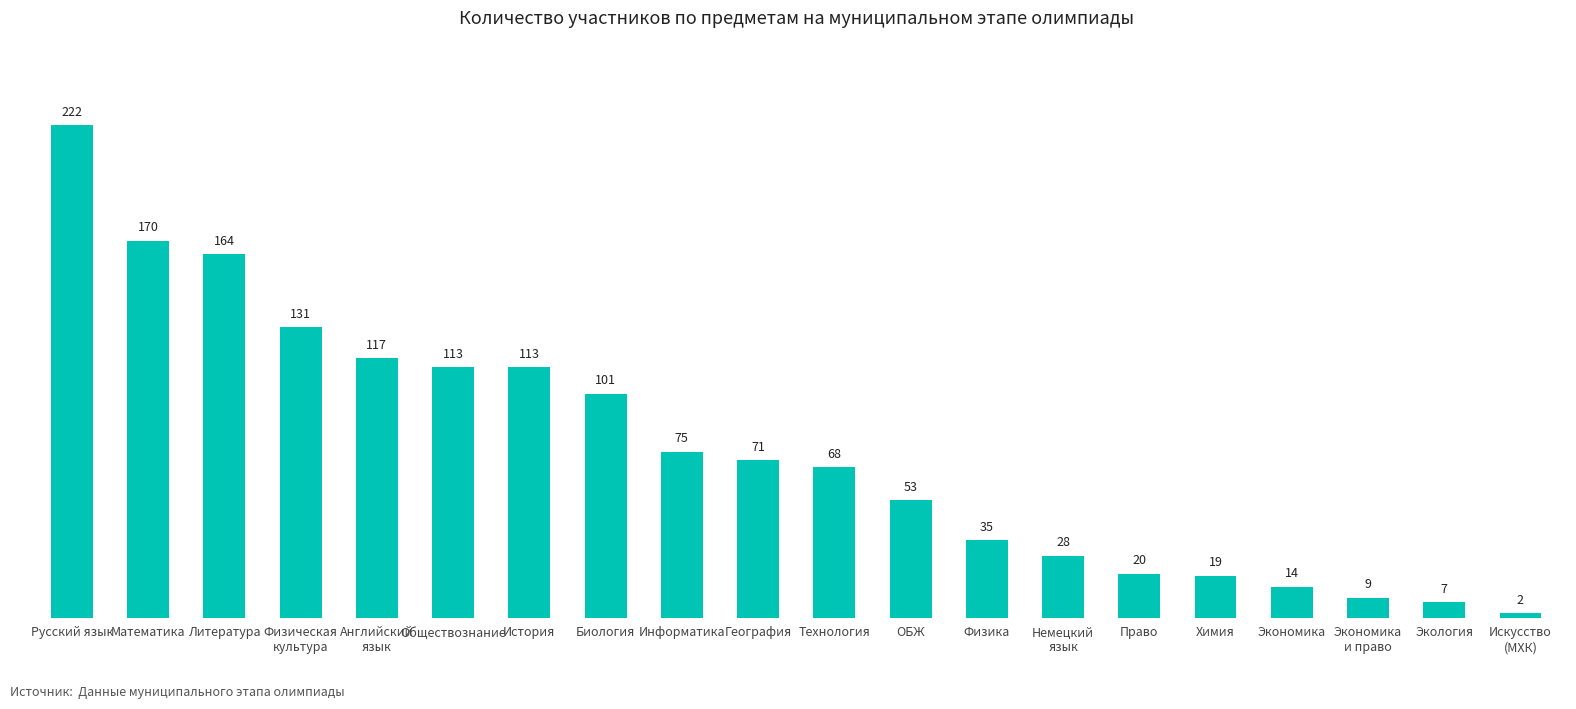

Reading left to right, transcribe all the data shown in this chart.

Русский язык=222	Математика=170	Литература=164	Физическая
культура=131	Английский
язык=117	Обществознание=113	История=113	Биология=101	Информатика=75	География=71	Технология=68	ОБЖ=53	Физика=35	Немецкий
язык=28	Право=20	Химия=19	Экономика=14	Экономика
и право=9	Экология=7	Искусство
(МХК)=2